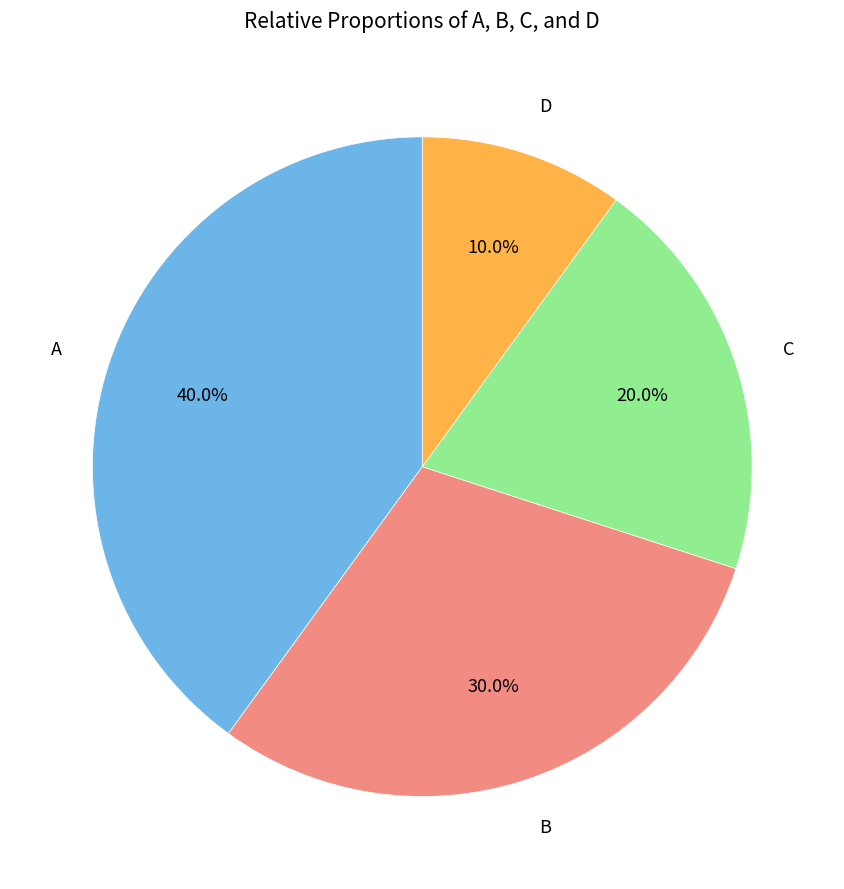

Rank the categories by value from highest to lowest.

A, B, C, D